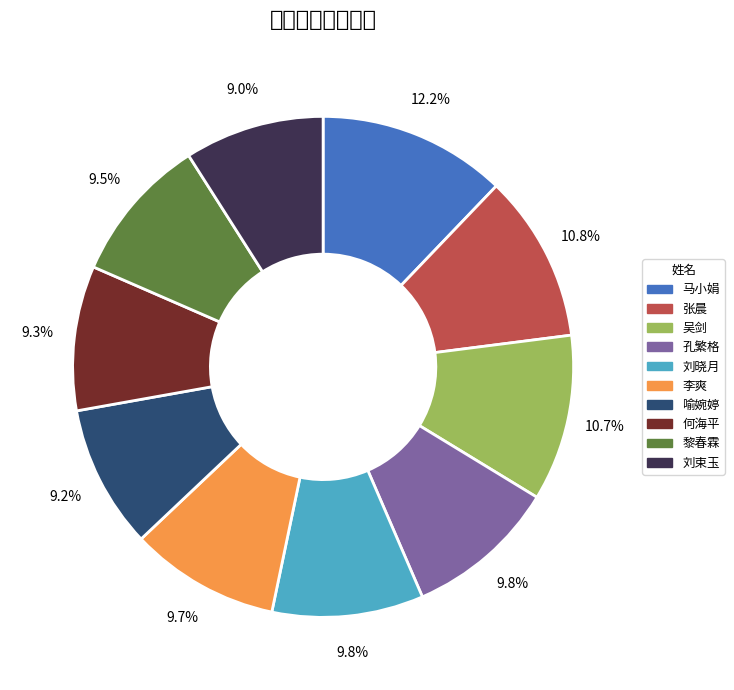

What percentage is NOT represented by 刘束玉?

91.0%